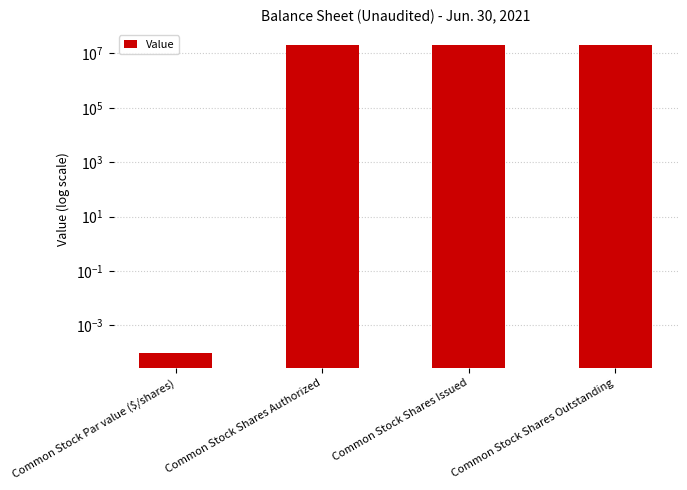

Are the bars grouped side by side (vs. stacked)?

No